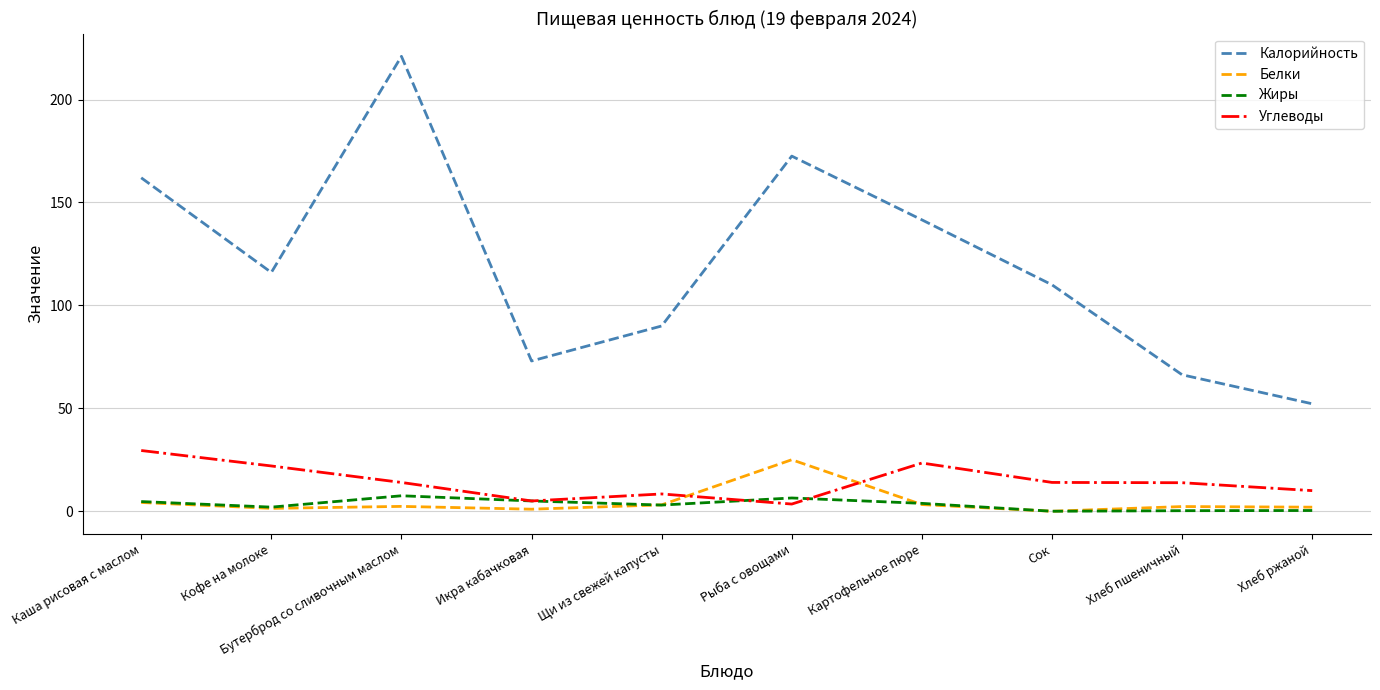

Is the value of Жиры at Хлеб пшеничный greater than the value of Углеводы at Икра кабачковая?

No